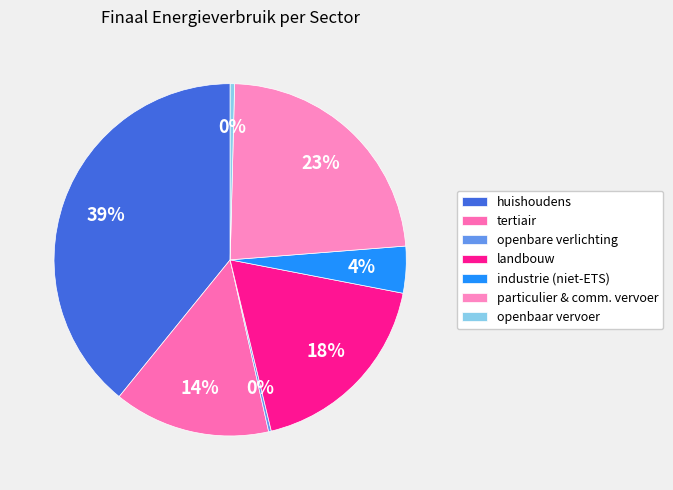

What is the smallest slice in the pie chart?

openbare verlichting